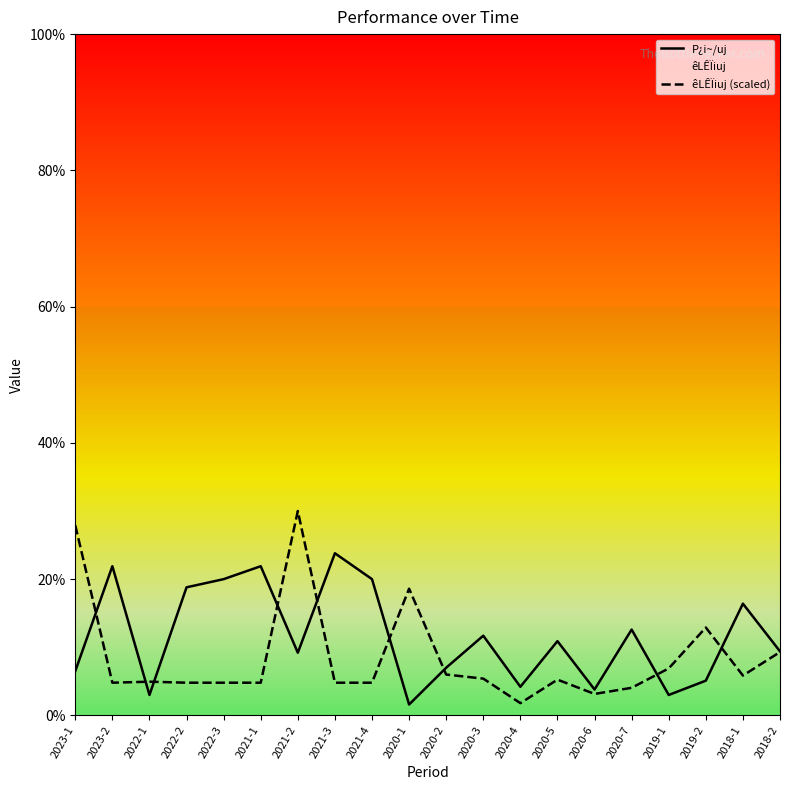

True or false: P¿i~/uj and êLÊÏiuj (scaled) intersect in this chart.

True